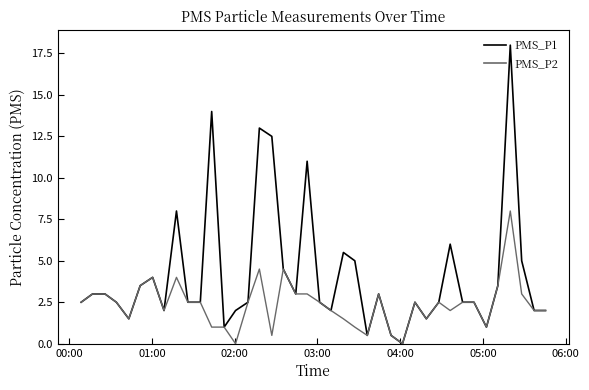

Which series has the largest total across all categories?

PMS_P1